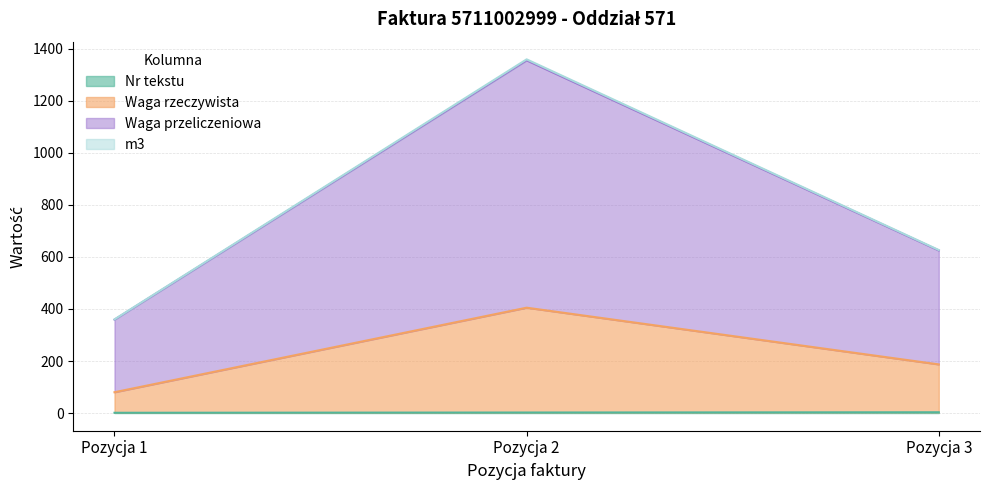

Between Pozycja 1 and Pozycja 3, which series saw the biggest shift?

Waga przeliczeniowa